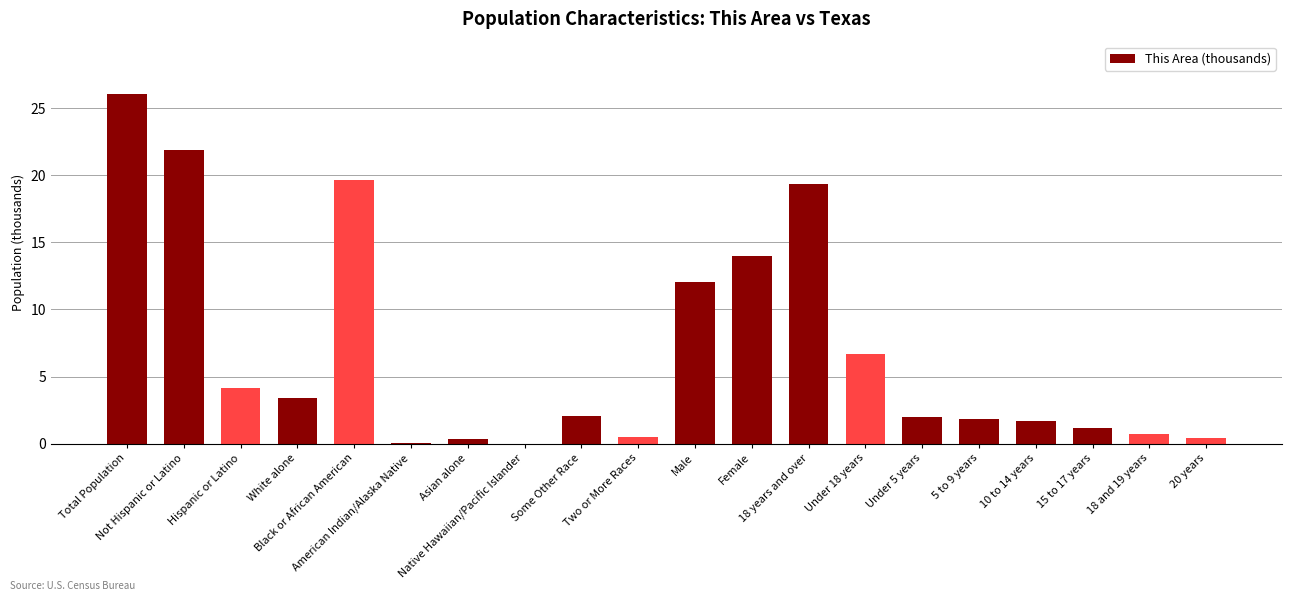

Which has a higher value, Some Other Race or 18 years and over?

18 years and over